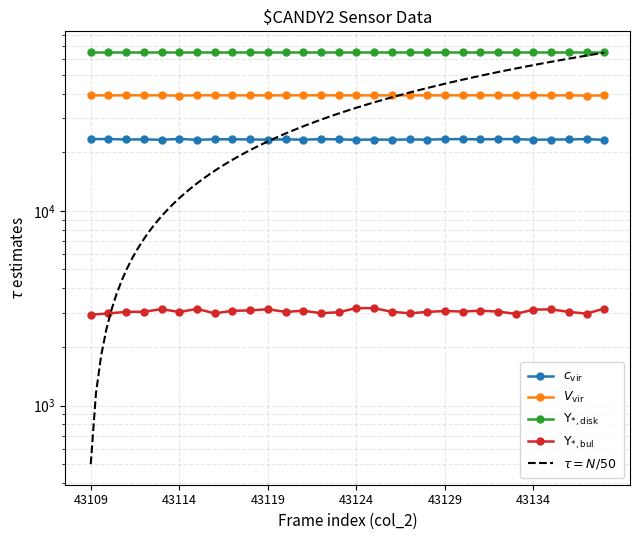

Does the chart have visible grid lines?

Yes